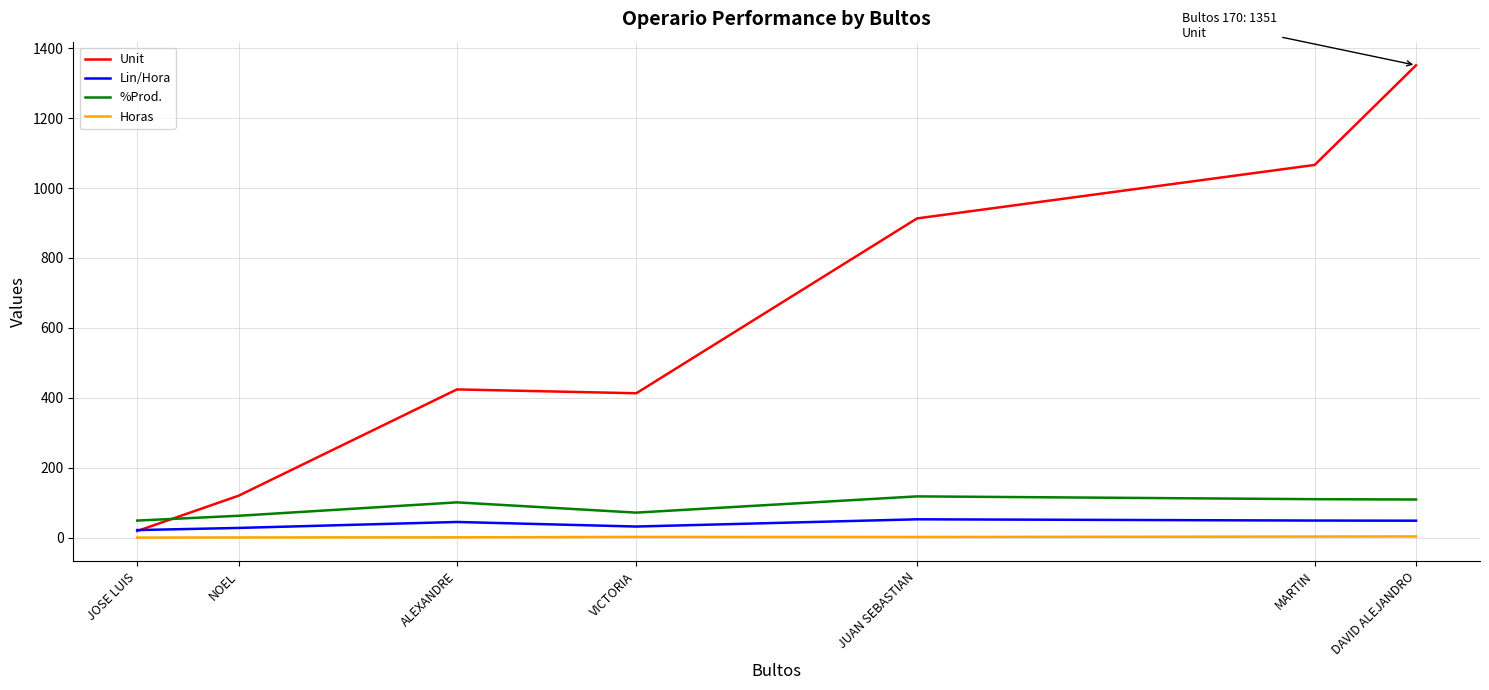

Which series has the widest spread of values?

Unit